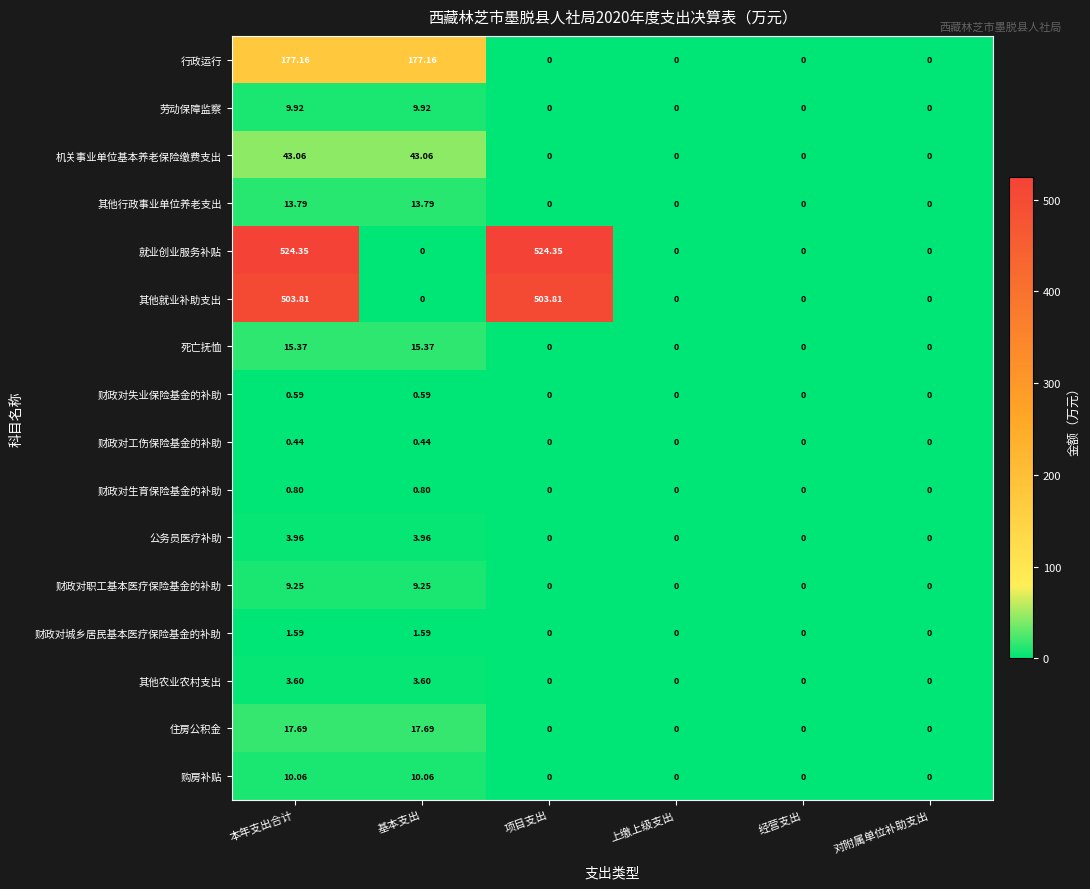

Which series has the largest total across all categories?

就业创业服务补贴